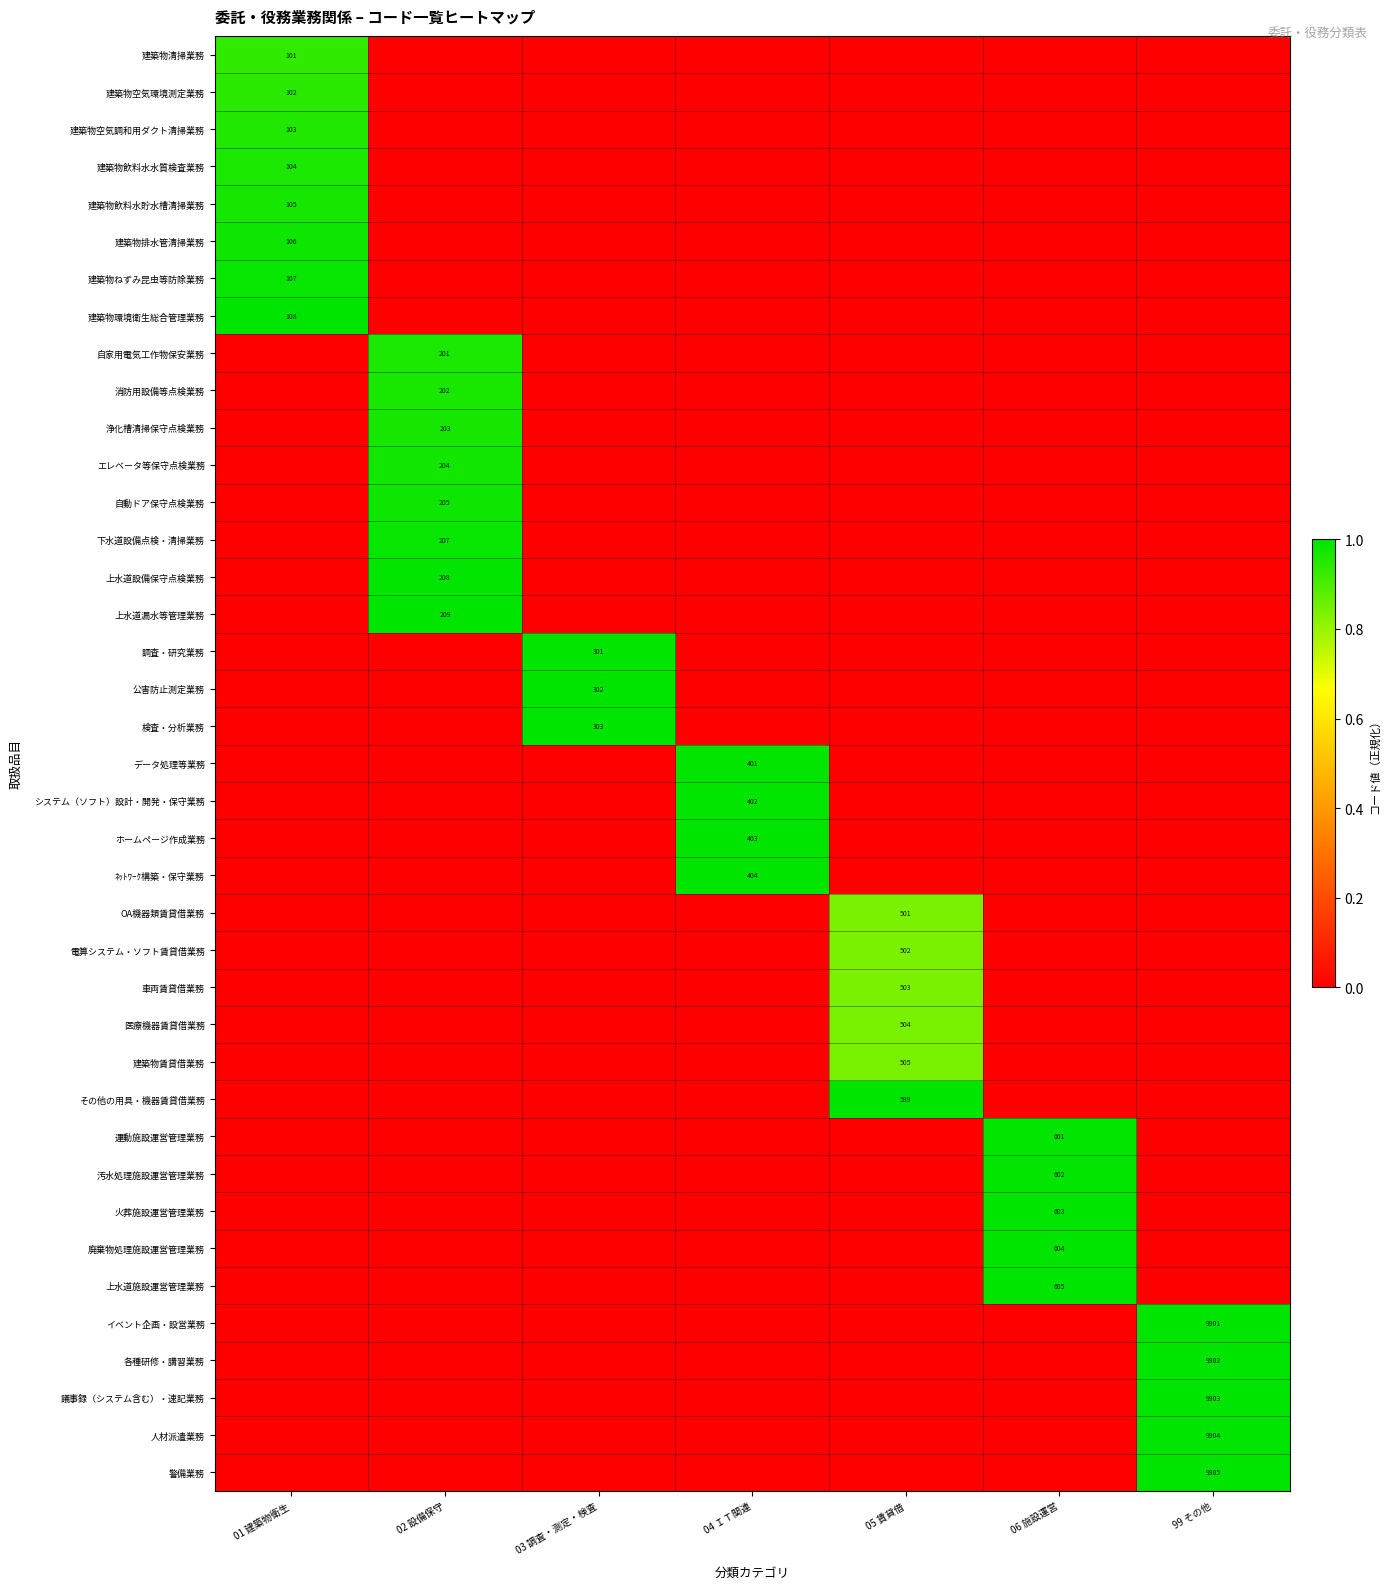

How many data points in ﾈｯﾄﾜｰｸ構築・保守業務 are above 0?

1